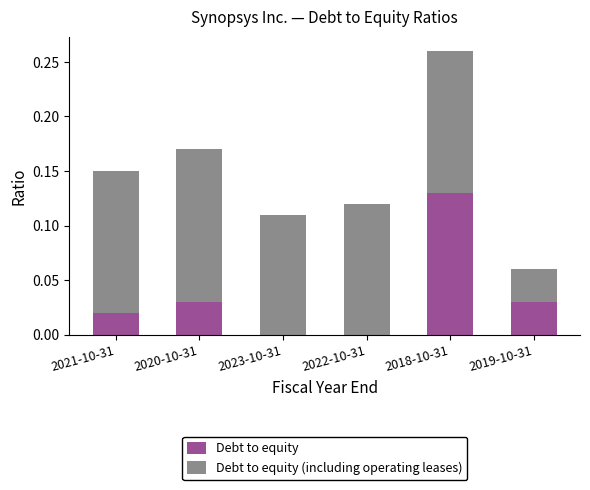

Which category has the highest value in the Debt to equity series?

2018-10-31